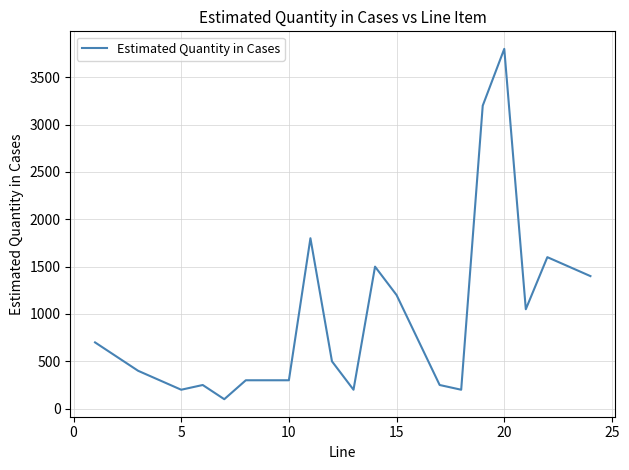

Count the number of data series in this chart.

1